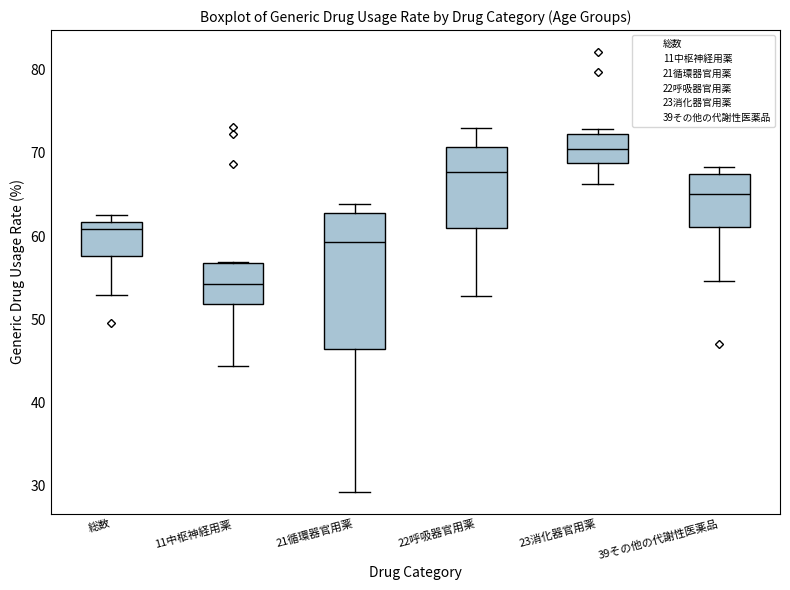

Which box has the highest median line?

23消化器官用薬